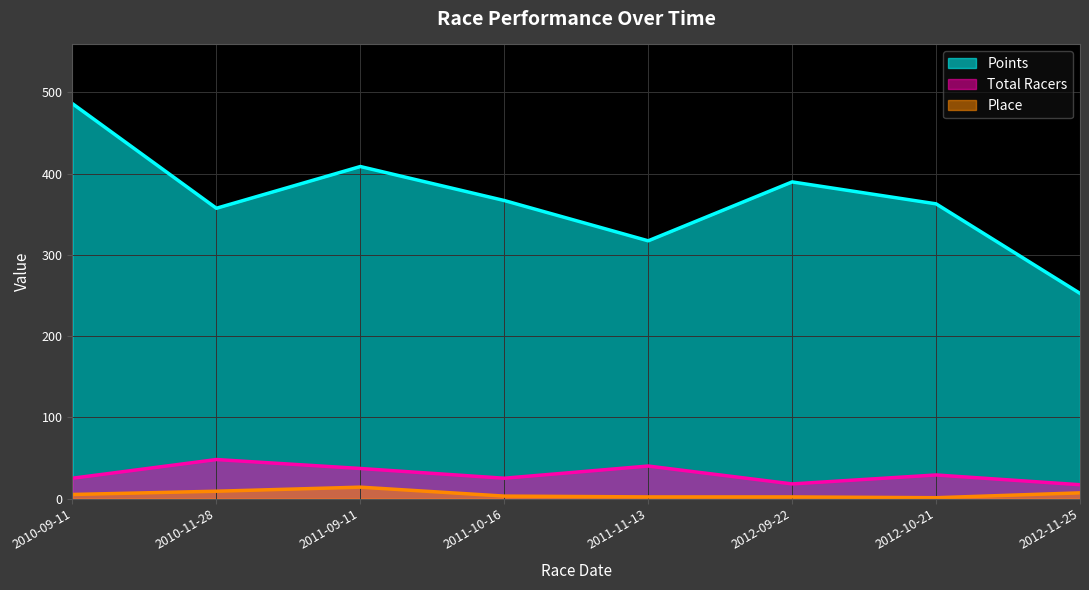

True or false: Place has more than 1 points higher than both neighbors.

False